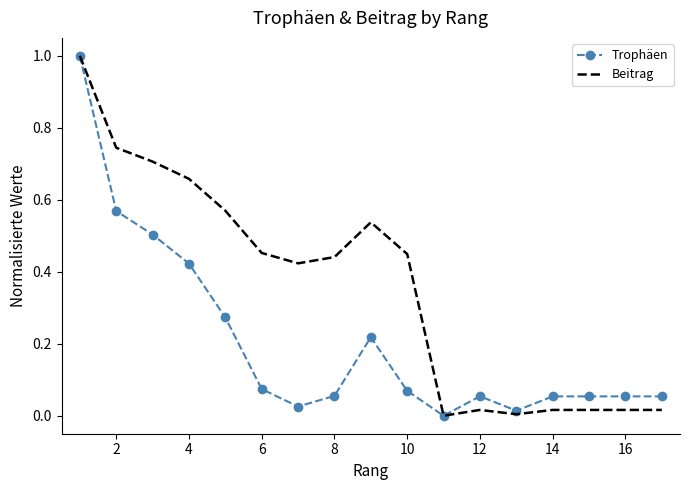

Rank the series by their average value, from highest to lowest.

Beitrag, Trophäen